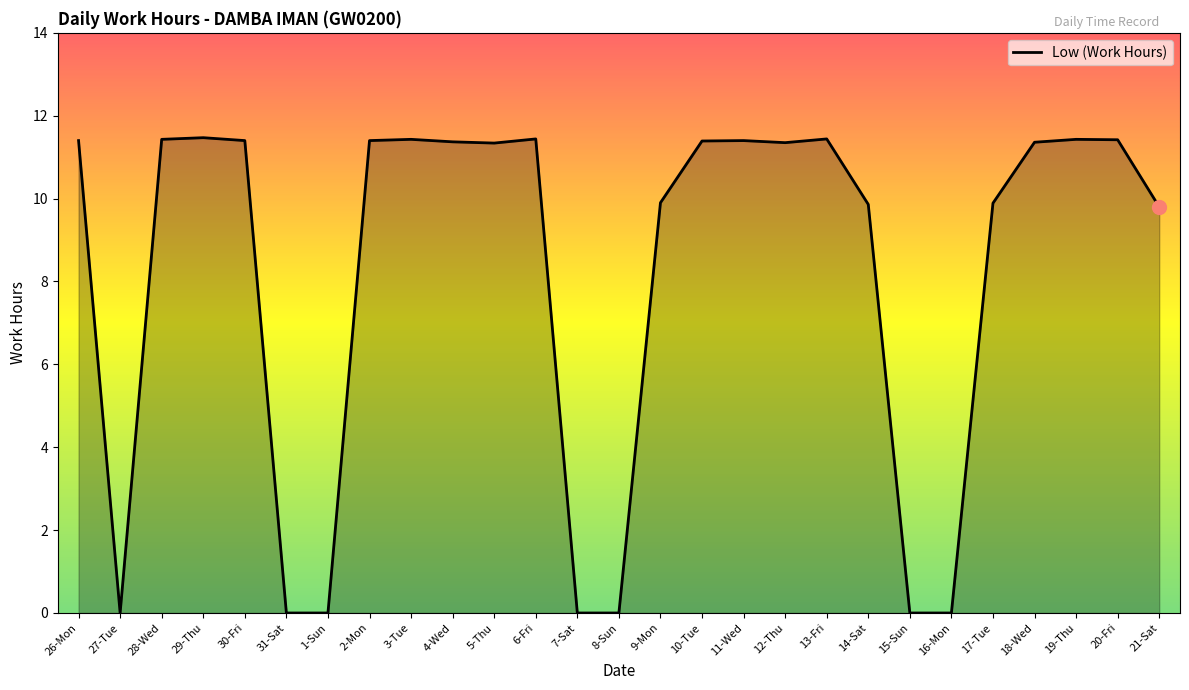

What is the difference between the maximum and minimum values?

11.5